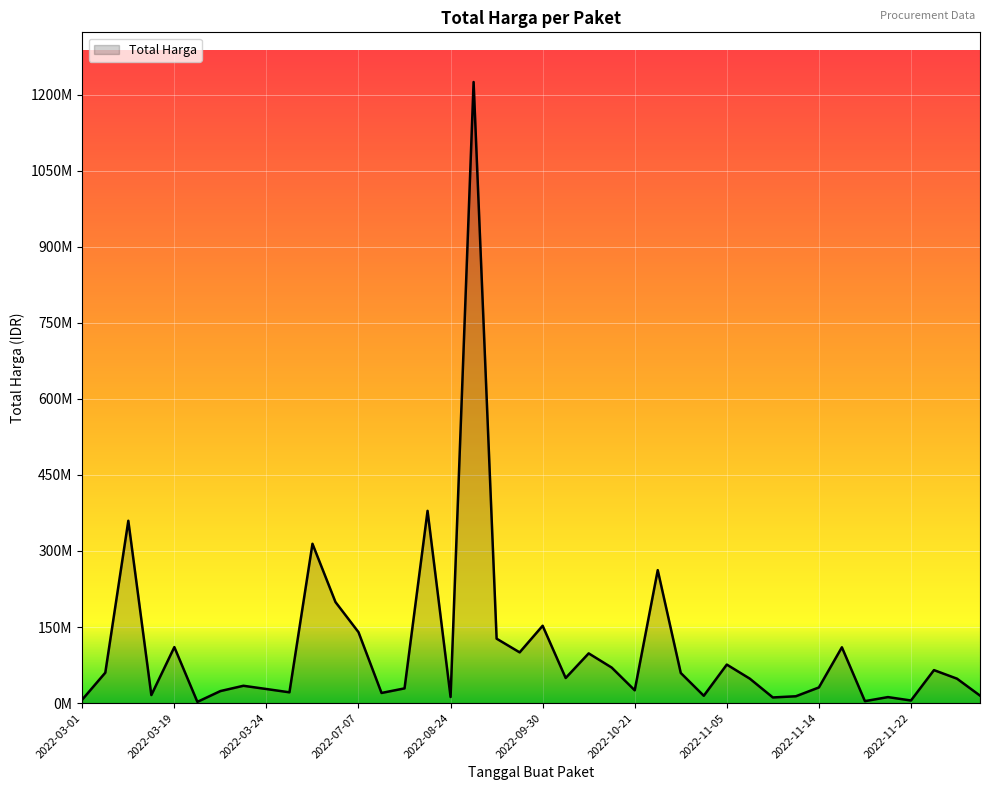

Does the chart display data point markers on the line(s)?

No